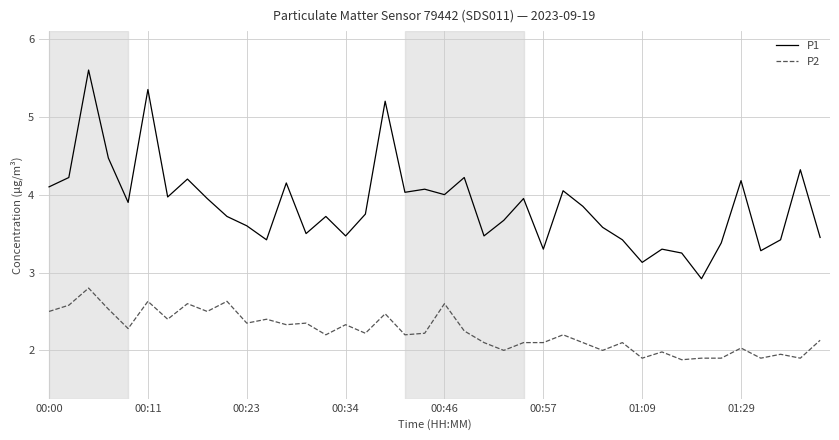

List the series in order of their peak value, highest first.

P1, P2